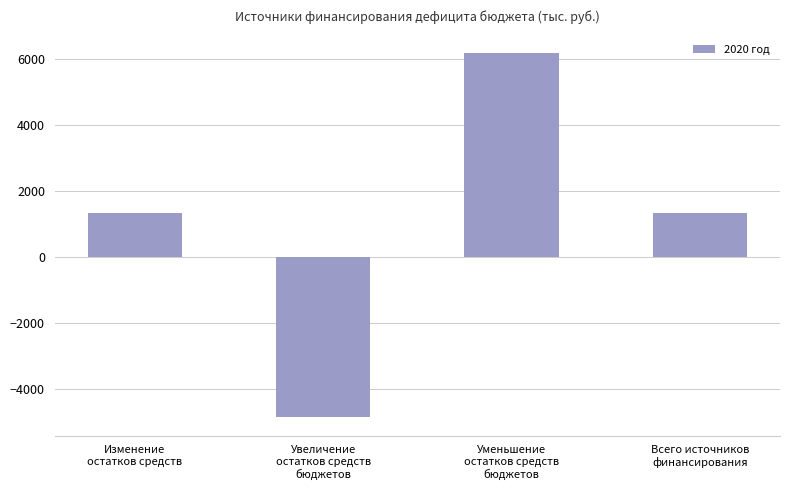

Approximately how many times larger is the value at Изменение
остатков средств compared to Уменьшение
остатков средств
бюджетов?

0.2